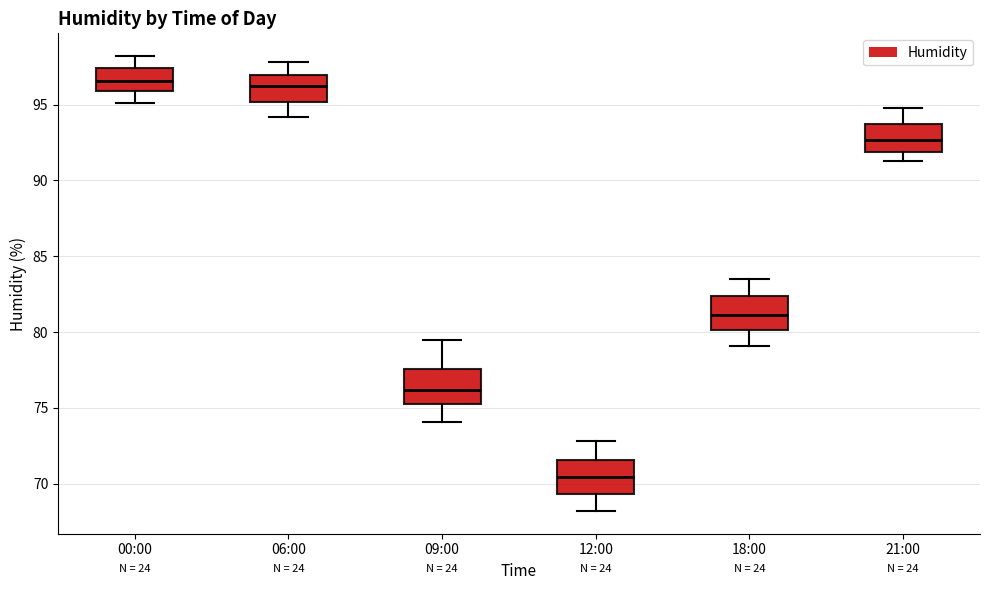

Reading left to right, transcribe this box plot: for each box, give where its median line is, the range the box spans, and where its two whiskers end, as read against the y-axis. The values are not printed on the chart, so give them approximately, as read against the axis.

00:00: median 96.5, box 96.0 to 97.5, whiskers 95.0 to 98.0
06:00: median 96.0, box 95.0 to 97.0, whiskers 94.0 to 98.0
09:00: median 76.0, box 75.0 to 77.5, whiskers 74.0 to 79.5
12:00: median 70.5, box 69.5 to 71.5, whiskers 68.0 to 73.0
18:00: median 81.0, box 80.0 to 82.5, whiskers 79.0 to 83.5
21:00: median 92.5, box 92.0 to 93.5, whiskers 91.5 to 95.0